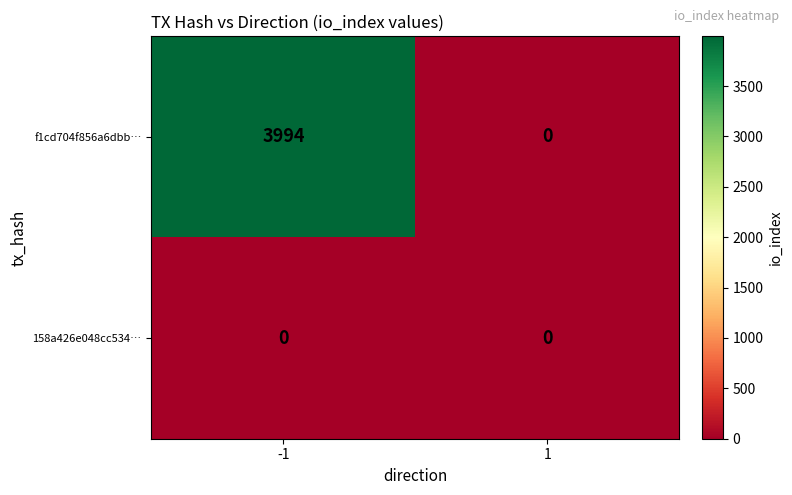

True or false: f1cd704f856a6dbb… has a value of 3994 at -1.

True